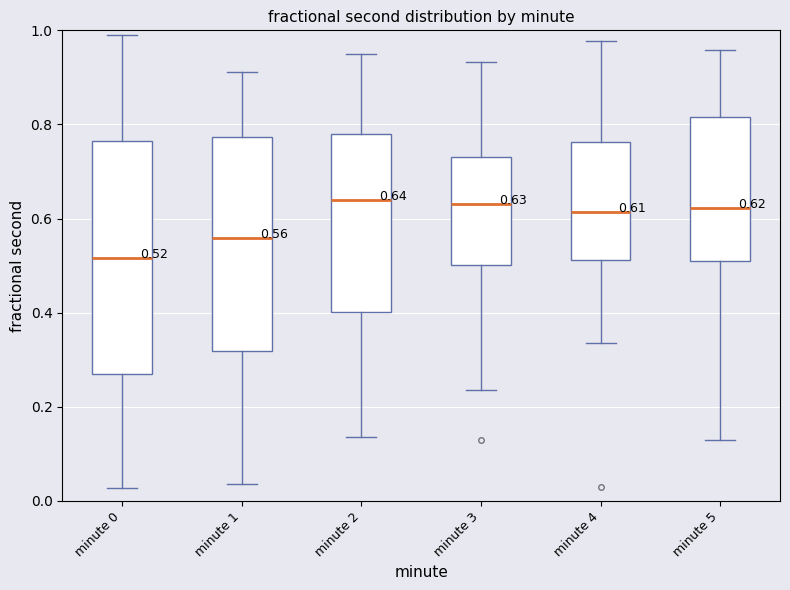

Comparing the boxes themselves (not the whiskers), which one is the tallest?

minute 0